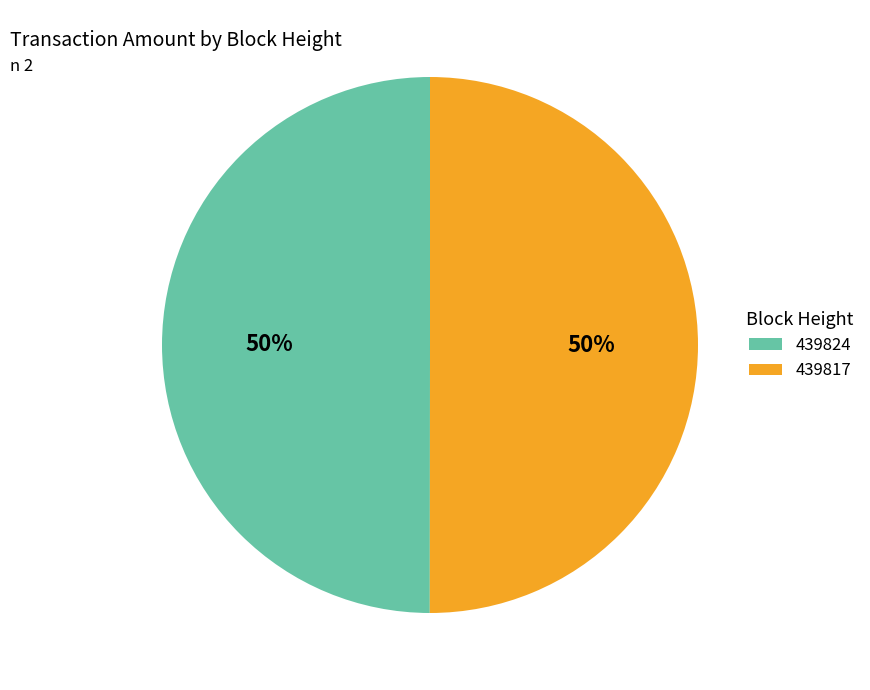

To the nearest percent, what is the combined percentage of 439824 and 439817?

100%